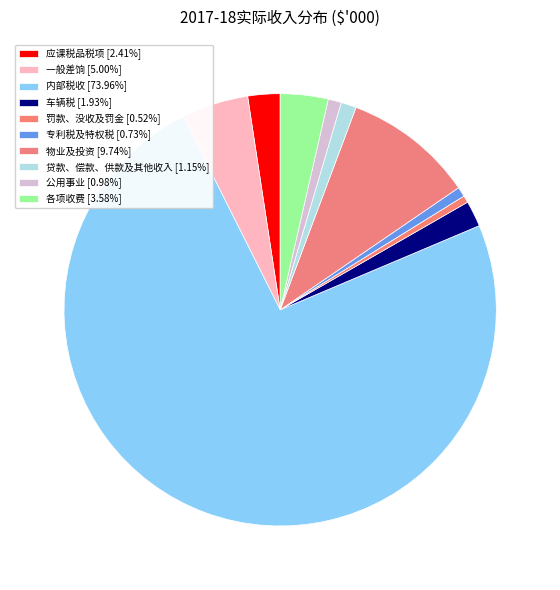

True or false: 应课税品税项 accounts for 12% of the total.

False